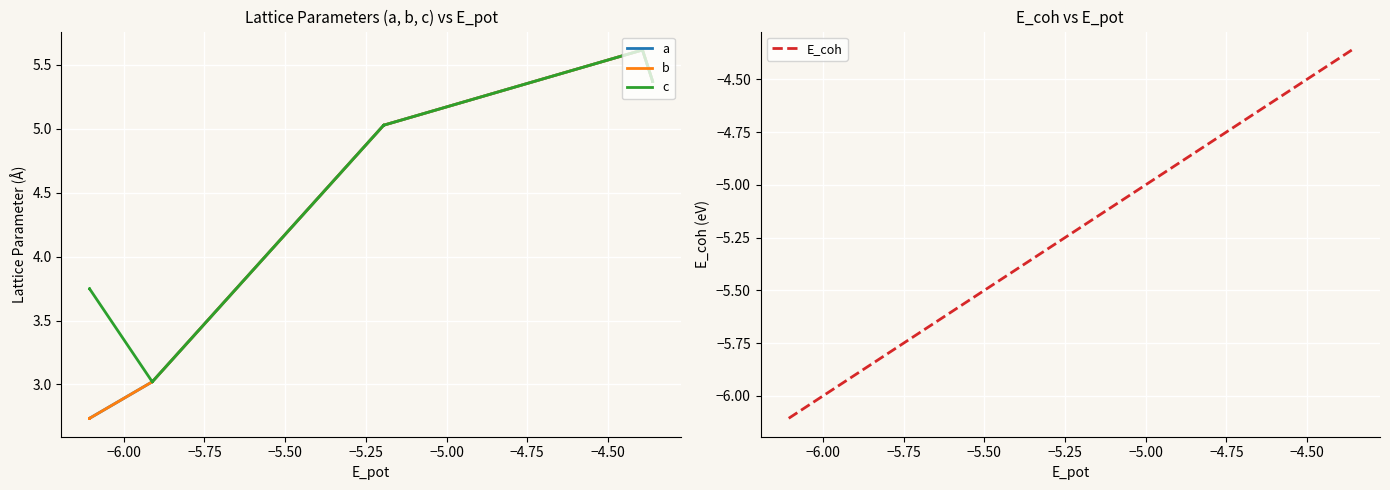

What is the greatest value displayed?

5.6